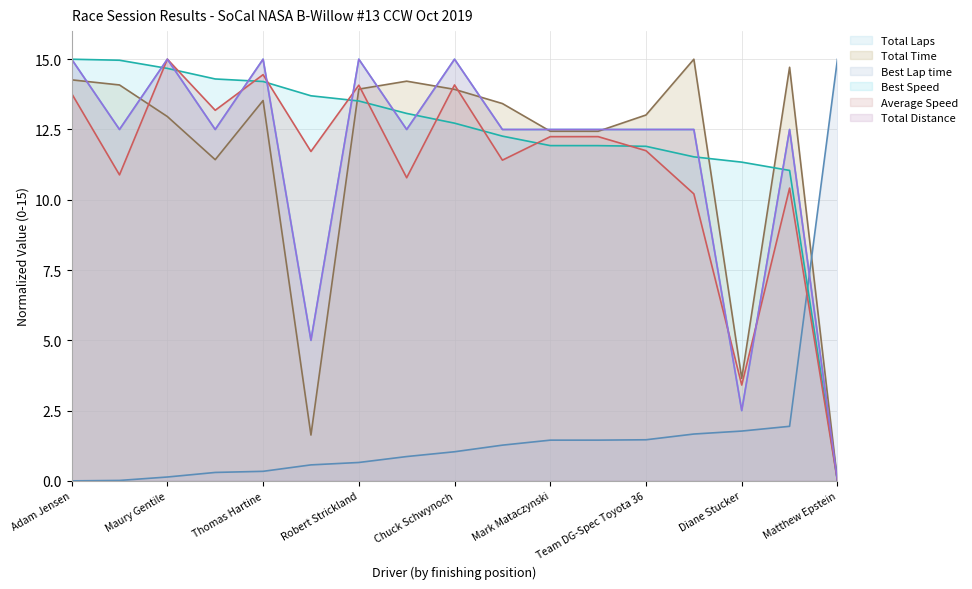

Which category has the highest value in the Total Time series?

Aaron Gong